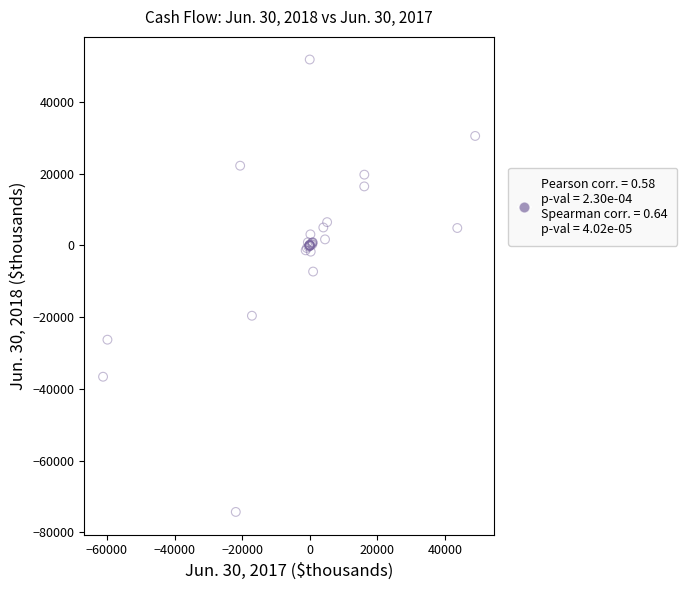

What Y value in the scatter plot is closest to -11232?

-7286